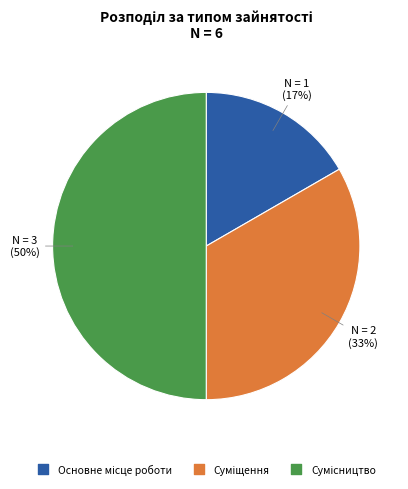

To the nearest percent, what is the difference between the largest and smallest slice percentages?

33%